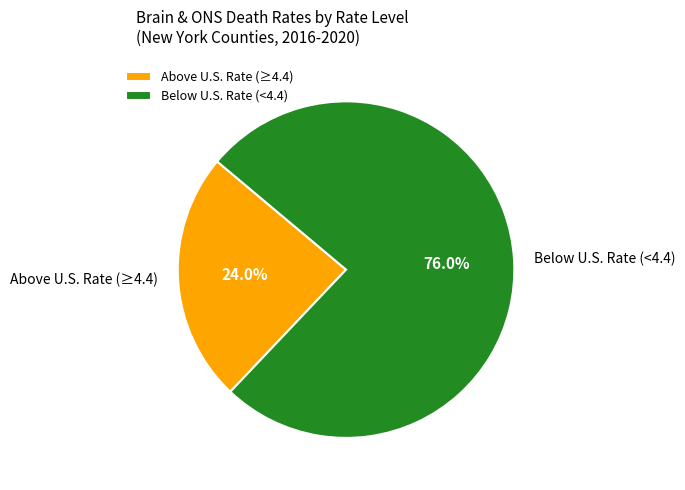

Between Below U.S. Rate (<4.4) and Above U.S. Rate (≥4.4), which is larger?

Below U.S. Rate (<4.4)